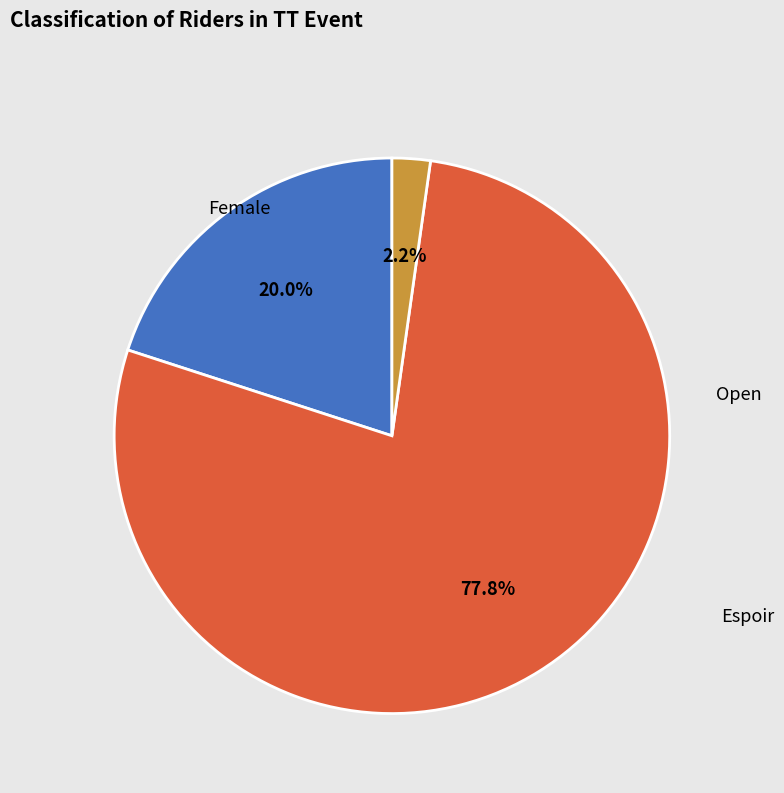

What is the change in value from Female to Open?

+26